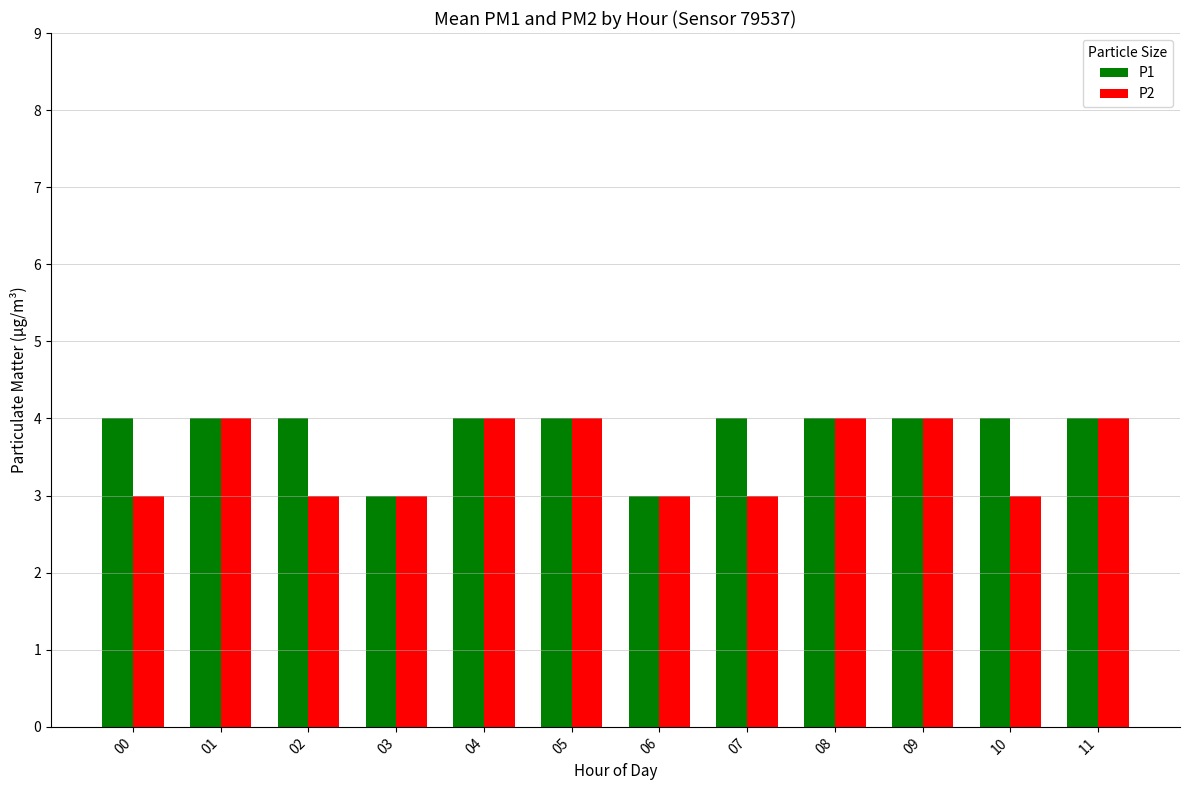

What is the smallest value displayed?

3